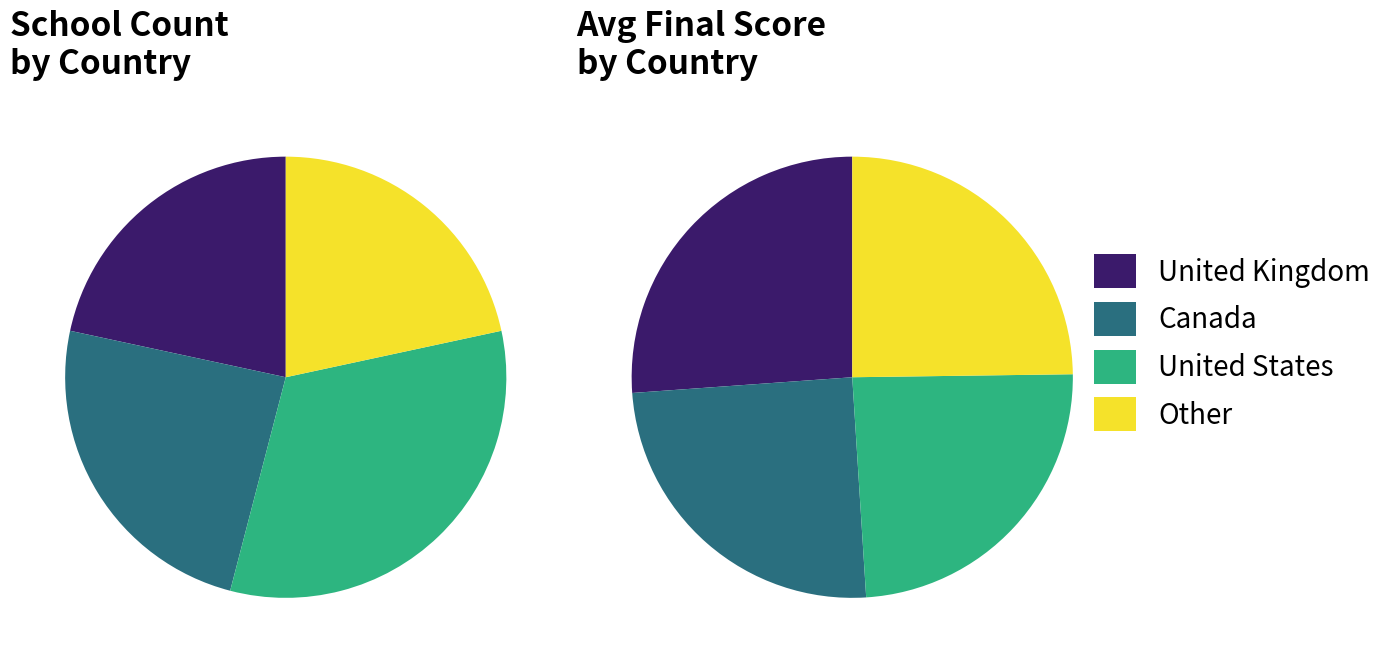

Is there a majority slice in this chart?

No